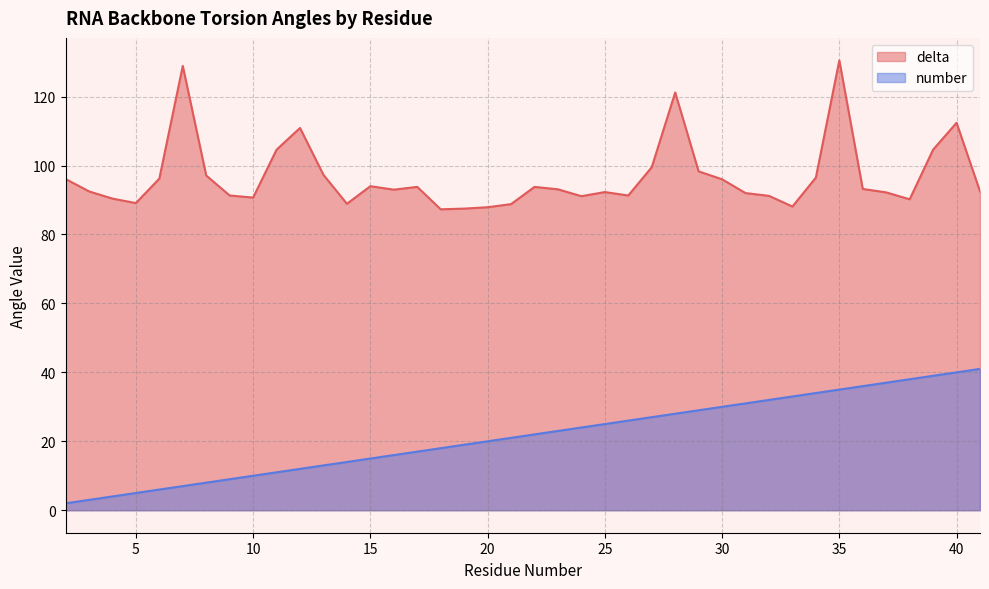

How many values in the number series exceed 22?

19